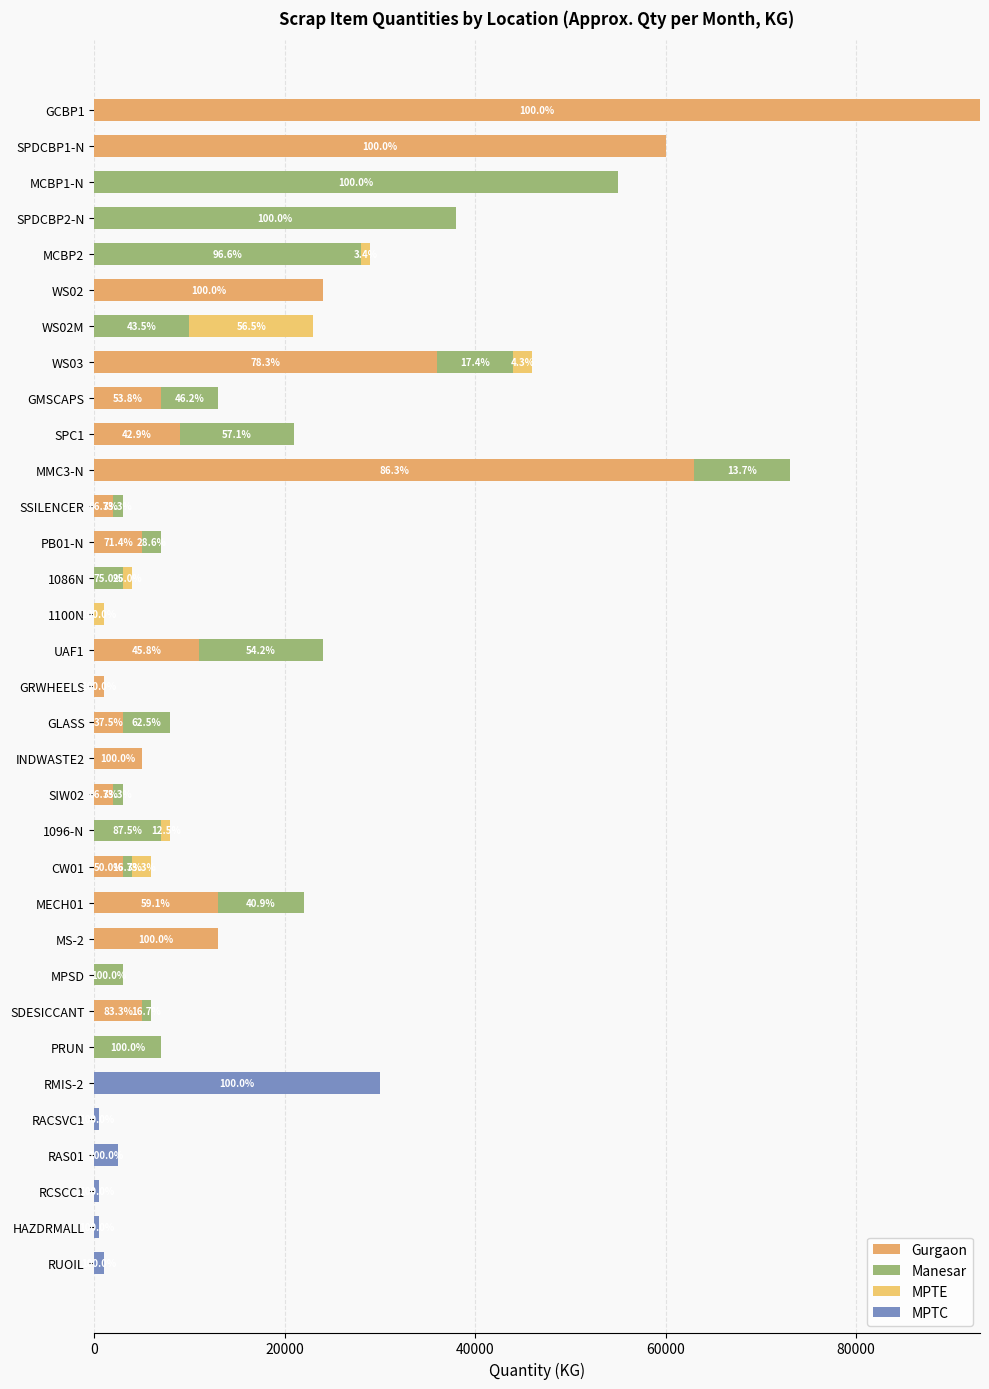

How many series are shown in this chart?

4